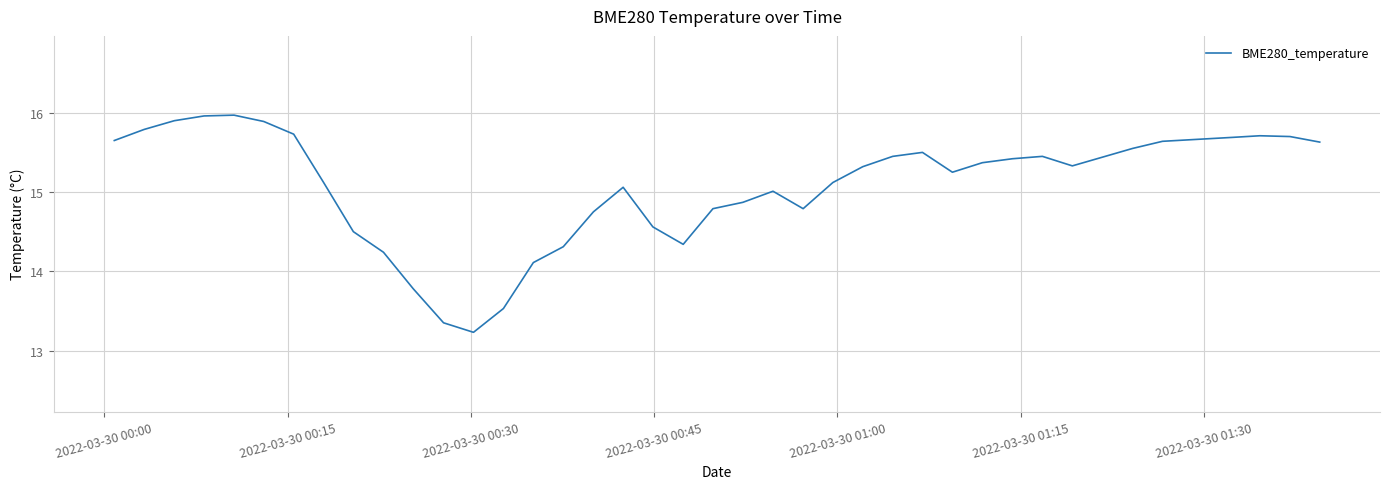

What is the smallest value displayed?

13.2